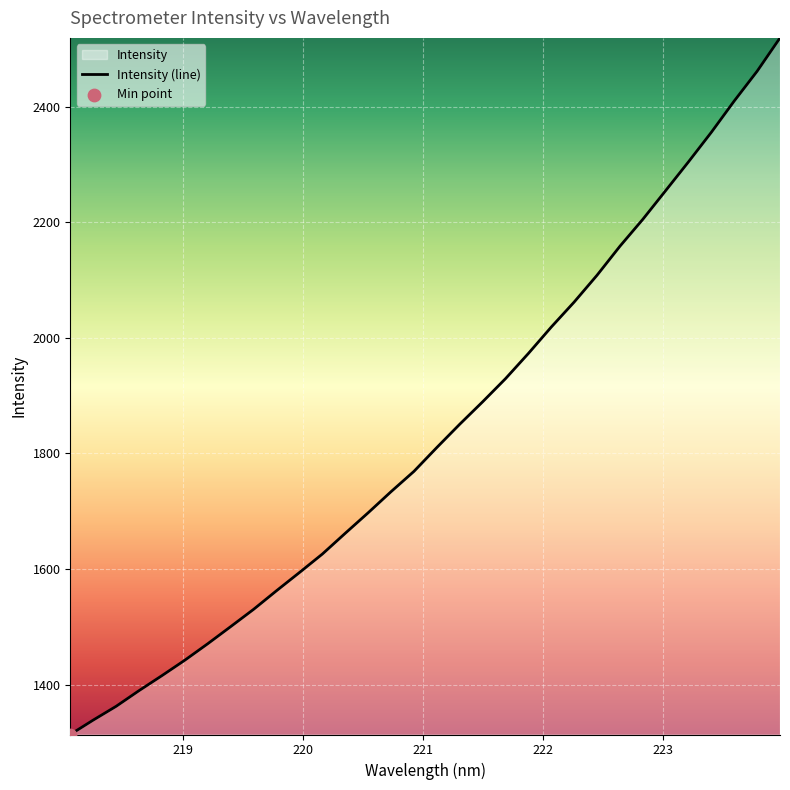

What is the difference between the maximum and minimum values?

1205.6